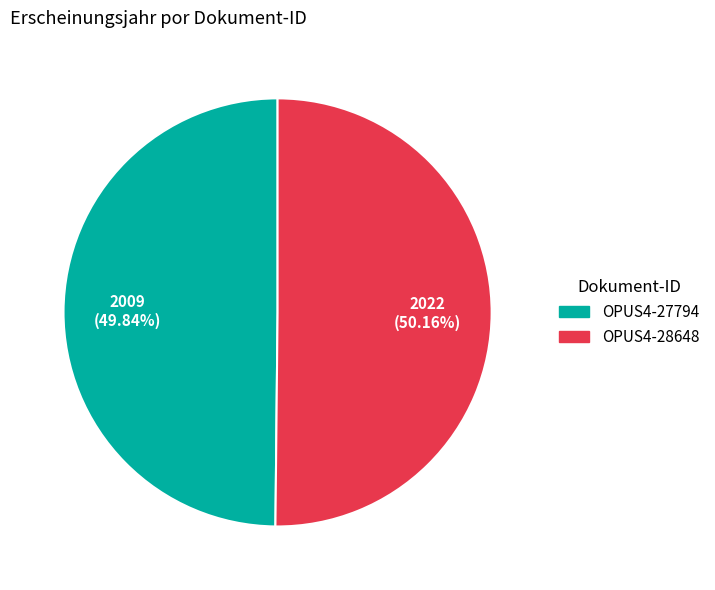

Is there any slice that represents more than half of the pie?

Yes